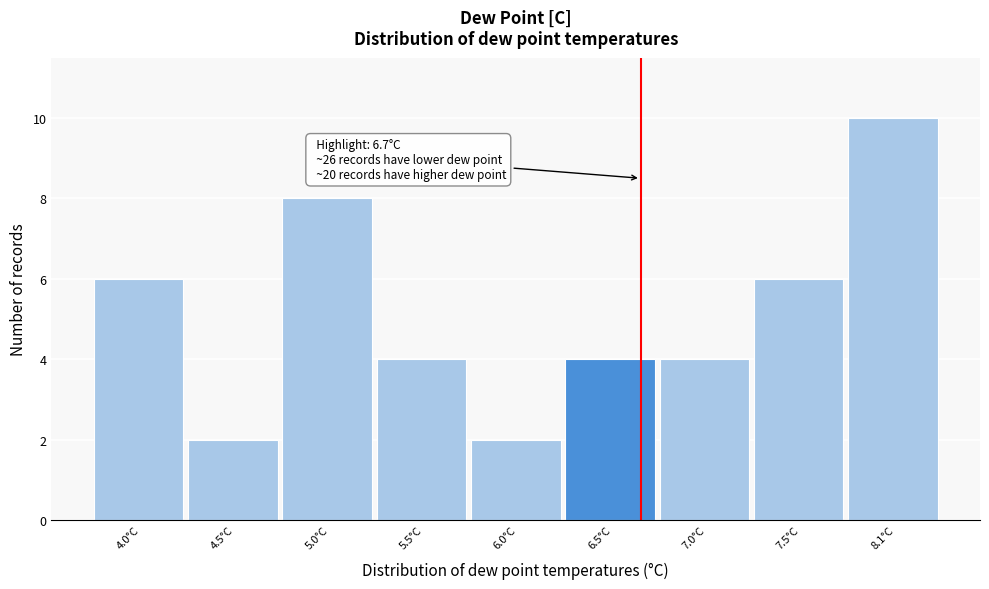

Reading left to right, extract all data points from this chart.

6	2	8	4	2	4	4	6	10